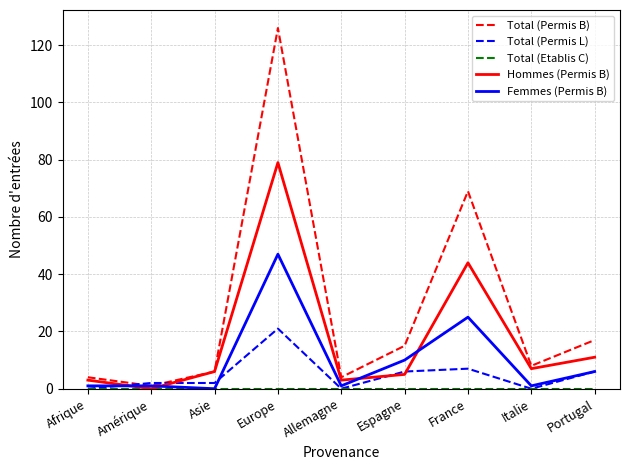

How many interior local valleys does the Total (Permis B) series have?

3